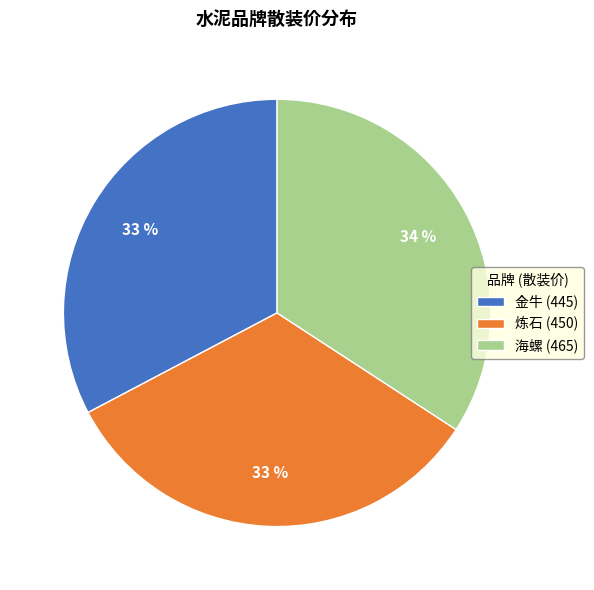

Which has a higher value, 海螺 (465) or 金牛 (445)?

海螺 (465)